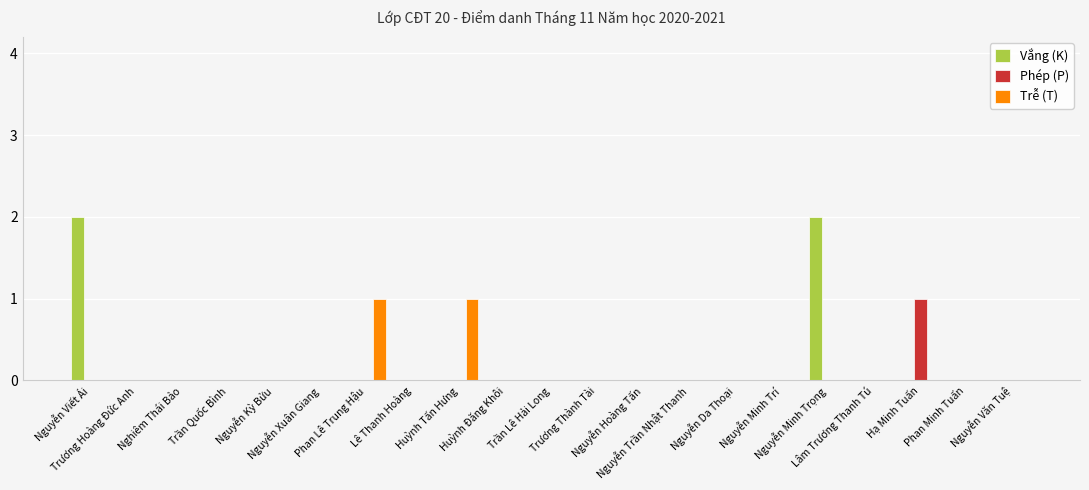

How many Trễ (T) values are between 0 and 1?

21